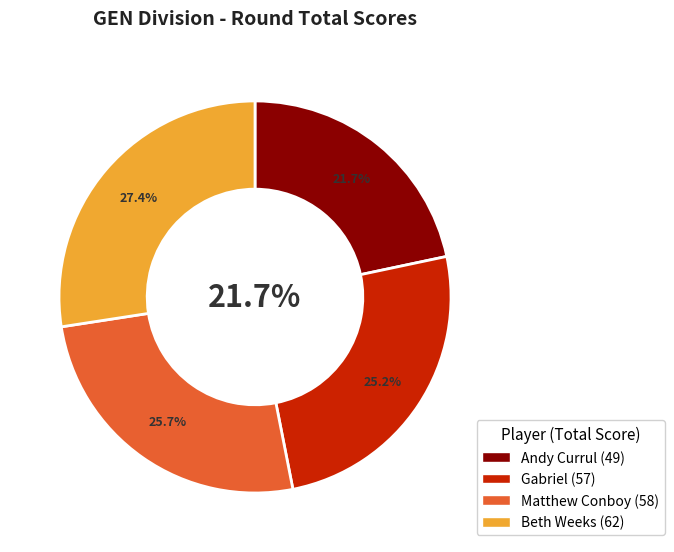

How many slices are in this pie chart?

4